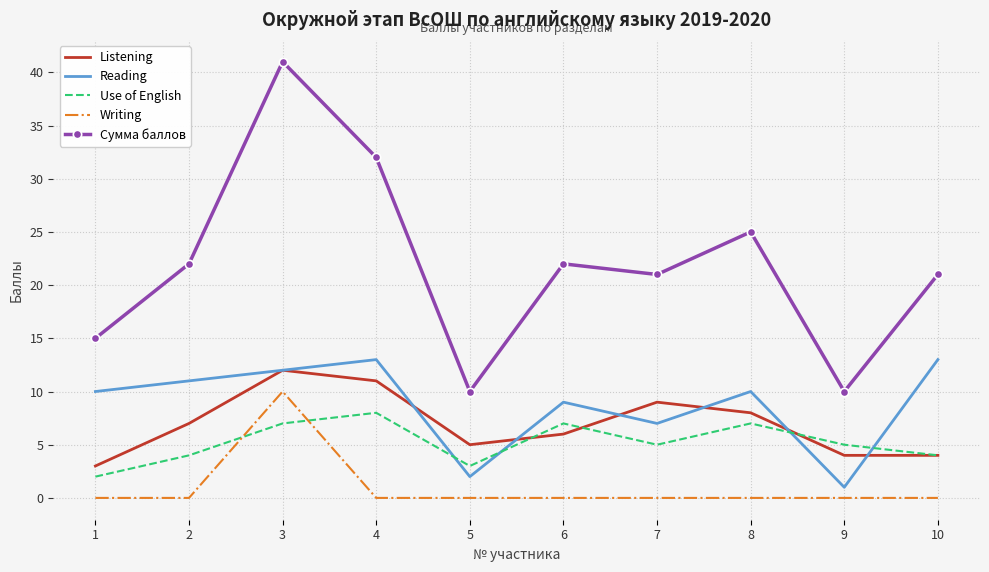

What is the greatest value displayed?

41